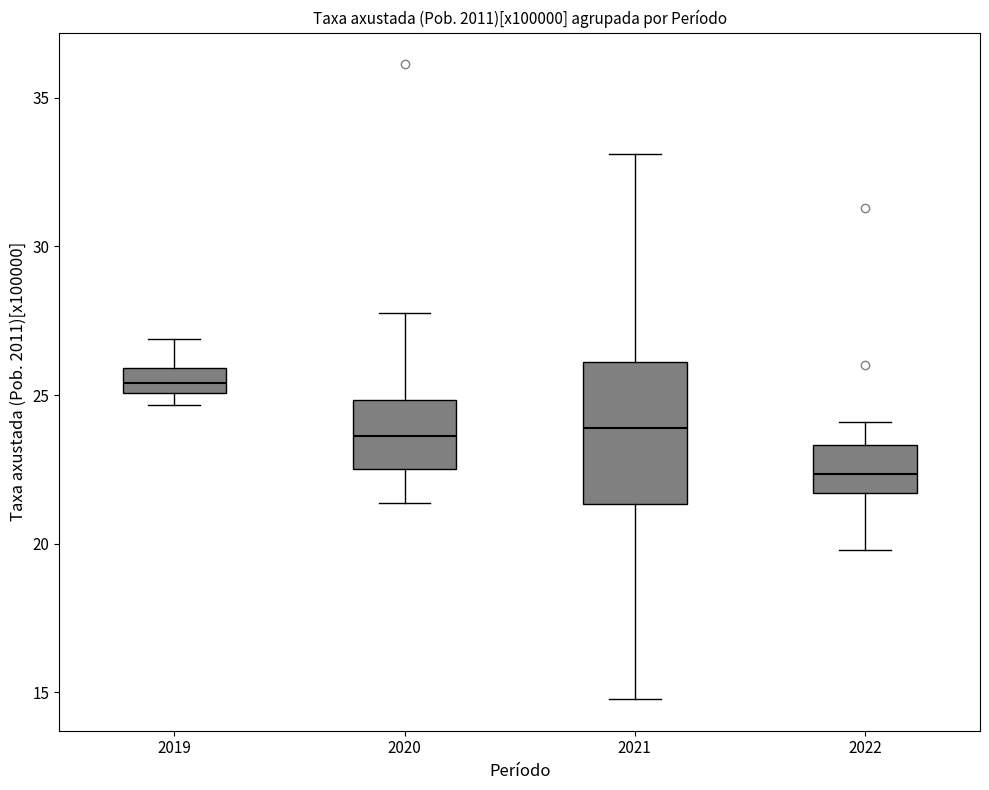

Reading left to right, transcribe this box plot: for each box, give where its median line is, the range the box spans, and where its two whiskers end, as read against the y-axis. The values are not printed on the chart, so give them approximately, as read against the axis.

2019: median 25.5, box 25.0 to 26.0, whiskers 24.5 to 27.0
2020: median 23.5, box 22.5 to 25.0, whiskers 21.5 to 28.0
2021: median 24.0, box 21.5 to 26.0, whiskers 15.0 to 33.0
2022: median 22.5, box 21.5 to 23.5, whiskers 20.0 to 24.0